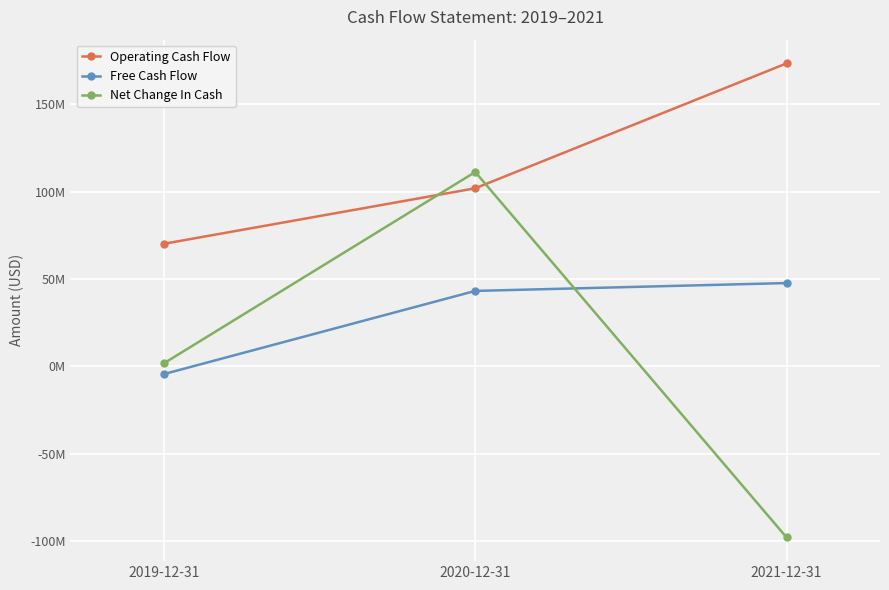

Which has a higher value, 2021-12-31 or 2020-12-31?

2021-12-31